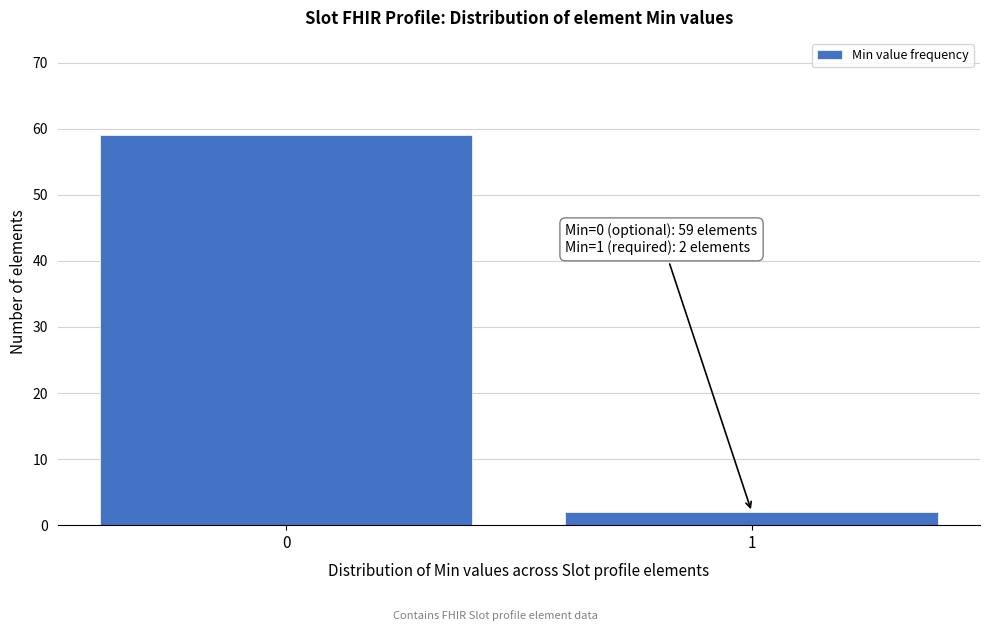

Reading right to left, transcribe all the data shown in this chart.

2	59